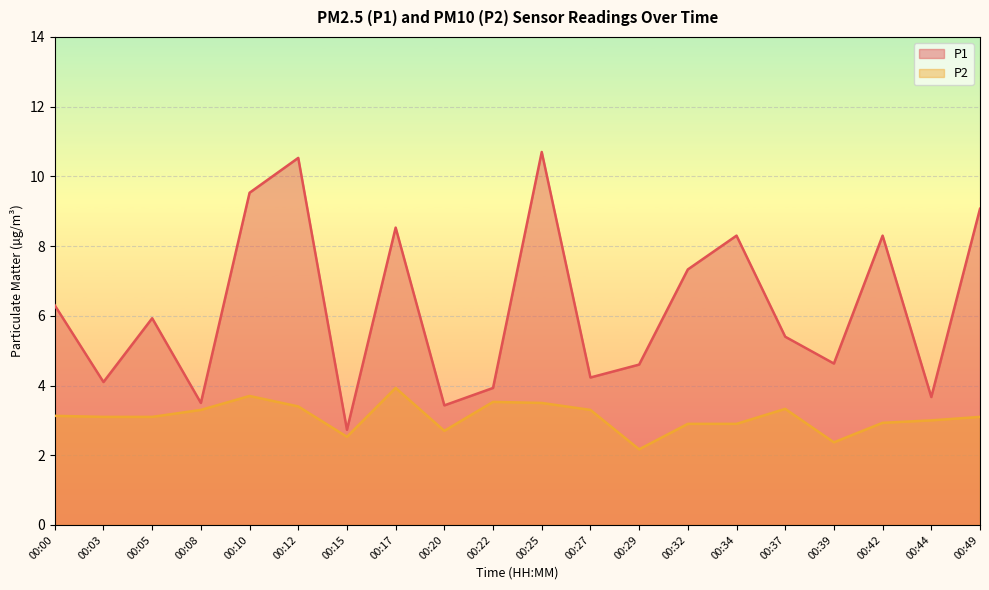

True or false: P1 and P2 cross at least once.

False